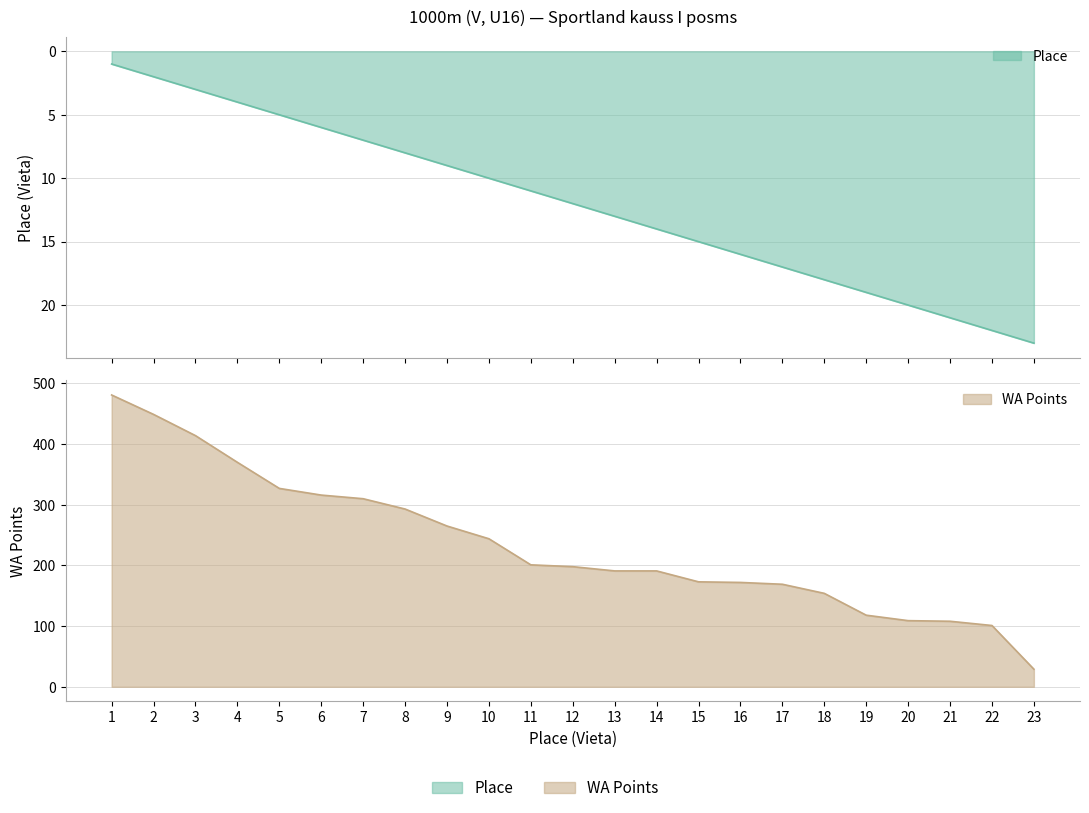

Reading left to right, transcribe all the data shown in this chart.

Place: 1	2	3	4	5	6	7	8	9	10	11	12	13	14	15	16	17	18	19	20	21	22	23
WA Points: 481	449	414	370	327	316	310	293	265	244	201	198	191	191	173	172	169	154	118	109	108	101	29